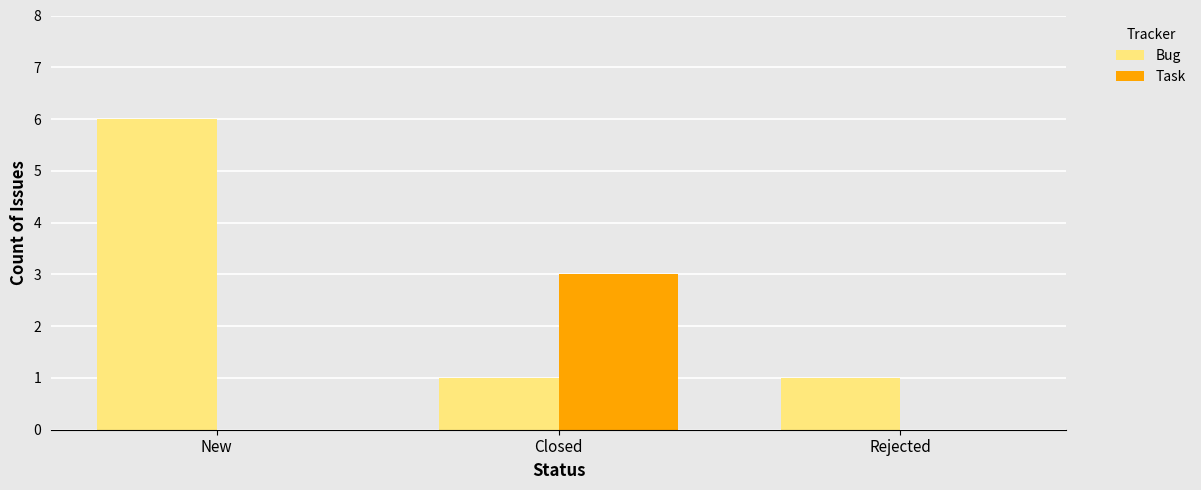

How many Task values are between 0 and 3?

3